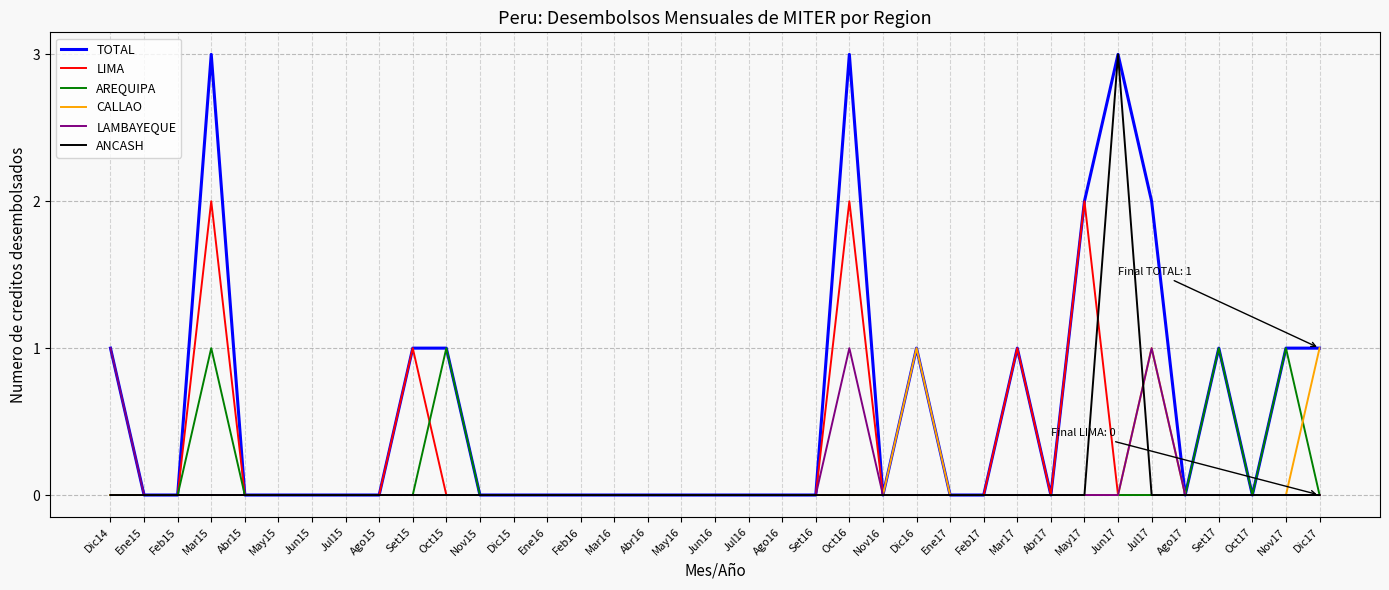

How many LAMBAYEQUE values are between 0 and 1?

37